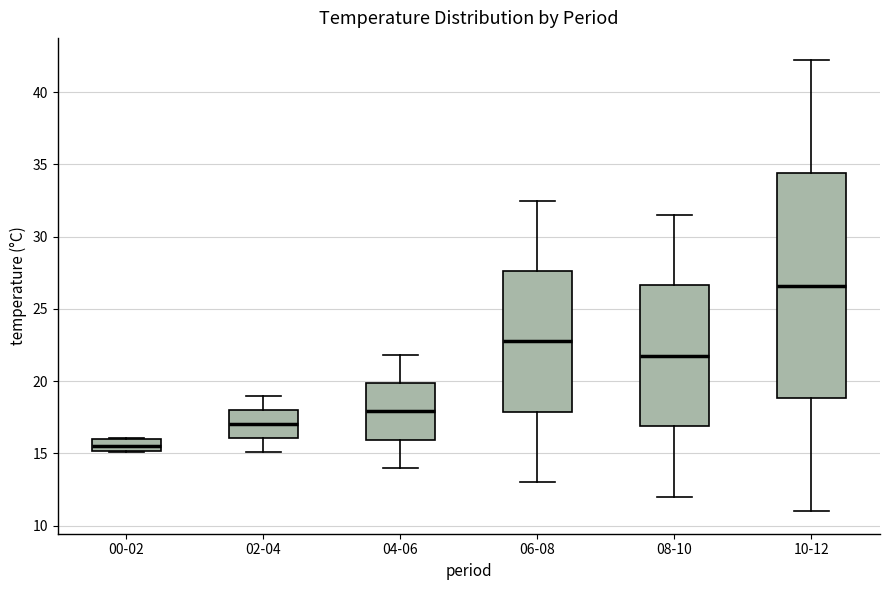

Reading left to right, transcribe this box plot: for each box, give where its median line is, the range the box spans, and where its two whiskers end, as read against the y-axis. The values are not printed on the chart, so give them approximately, as read against the axis.

00-02: median 15.5, box 15.0 to 16.0, whiskers 15.0 to 16.0
02-04: median 17.0, box 16.0 to 18.0, whiskers 15.0 to 19.0
04-06: median 18.0, box 16.0 to 20.0, whiskers 14.0 to 22.0
06-08: median 23.0, box 18.0 to 27.5, whiskers 13.0 to 32.5
08-10: median 22.0, box 17.0 to 26.5, whiskers 12.0 to 31.5
10-12: median 26.5, box 19.0 to 34.5, whiskers 11.0 to 42.0